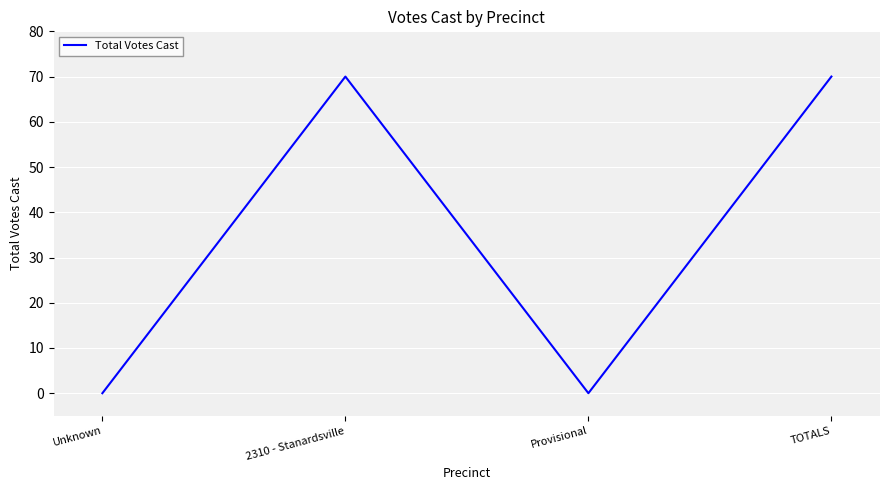

Count the number of data series in this chart.

1